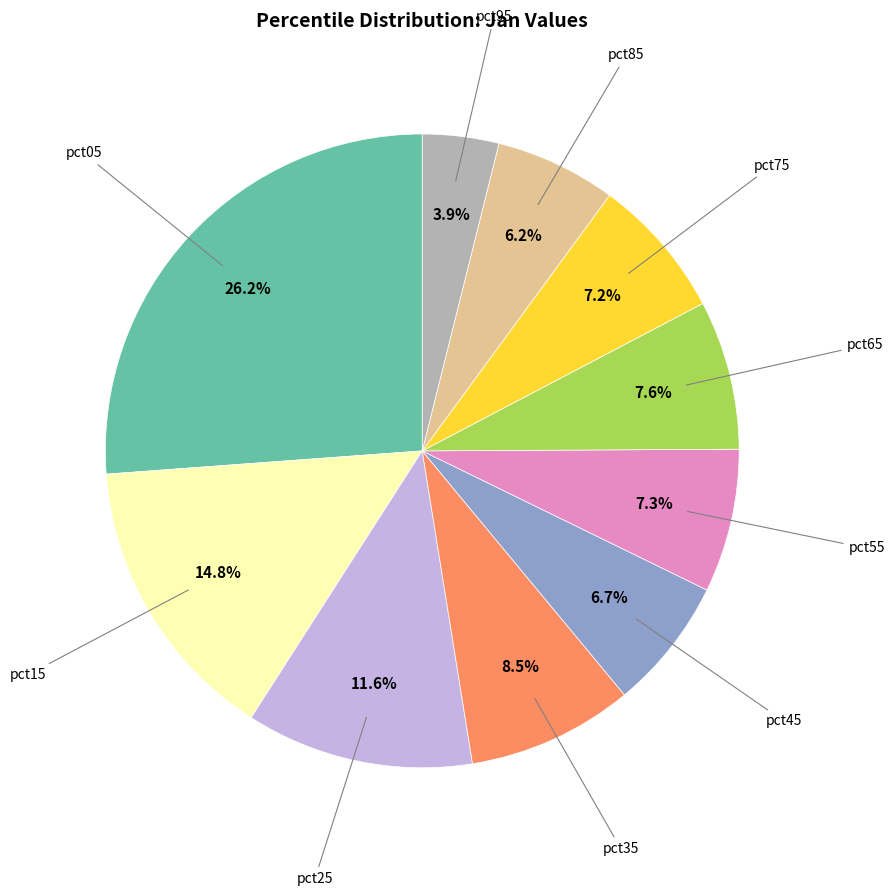

Is there any slice that represents more than half of the pie?

No